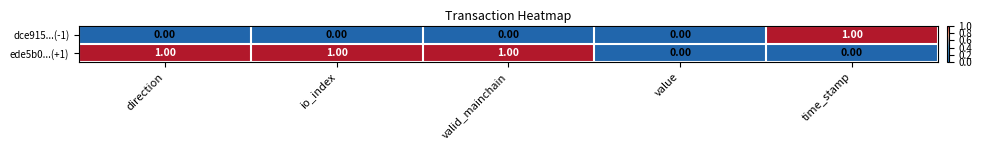

List the series in order of their overall mean, highest first.

ede5b0...(+1), dce915...(-1)